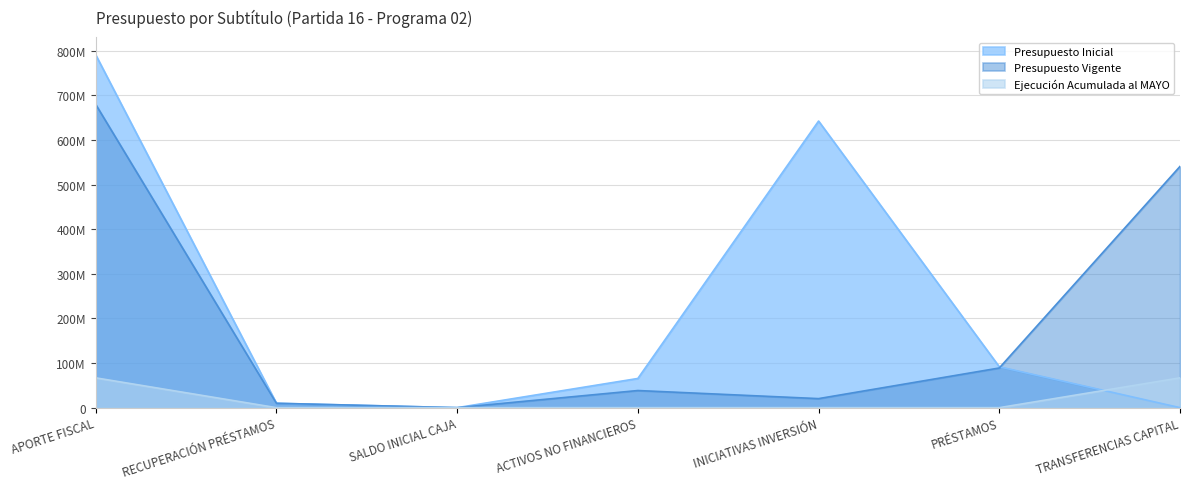

What position from the left is APORTE FISCAL?

1